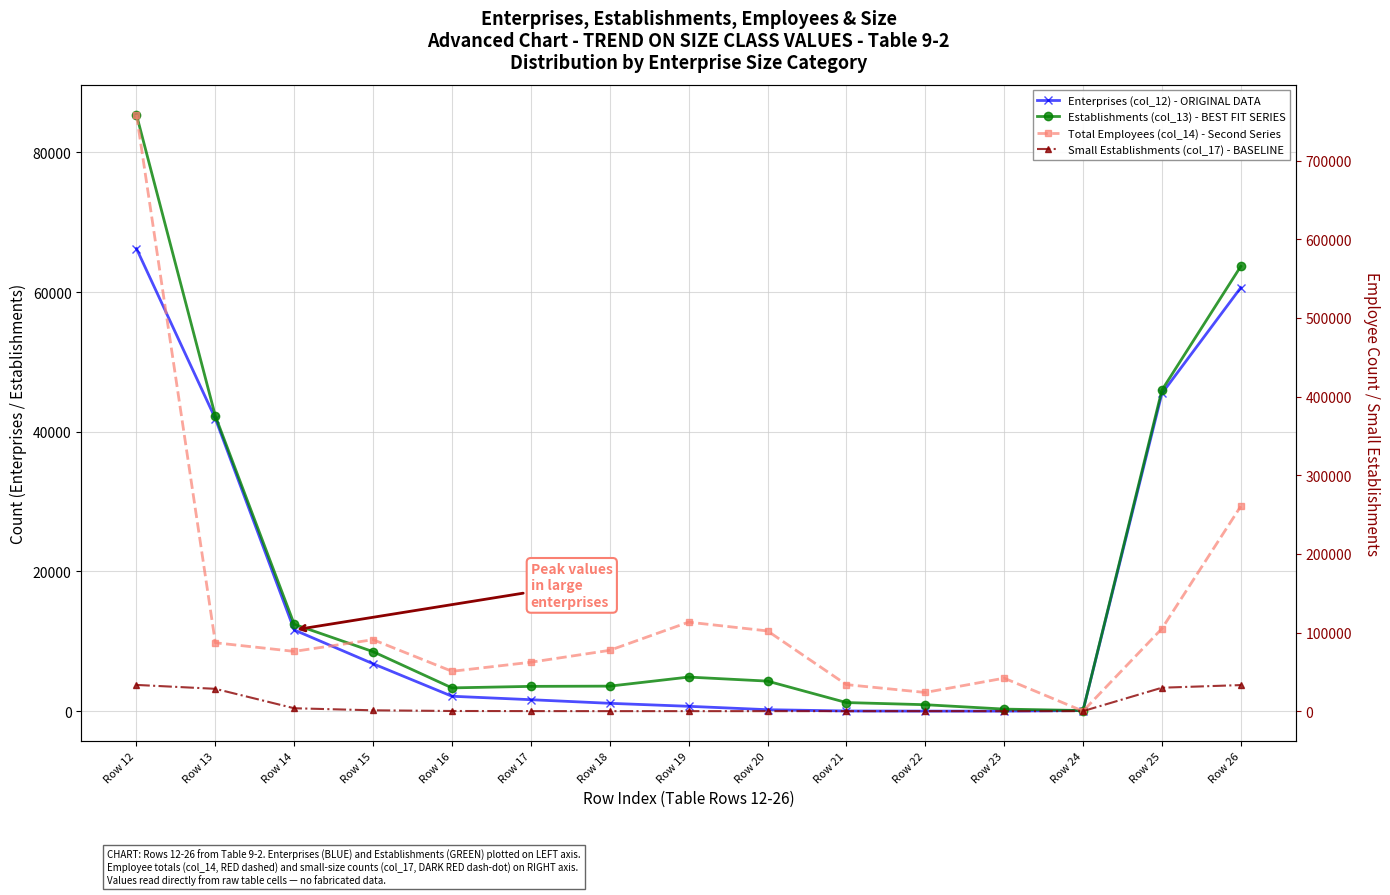

What is the maximum value shown in the chart?

758589